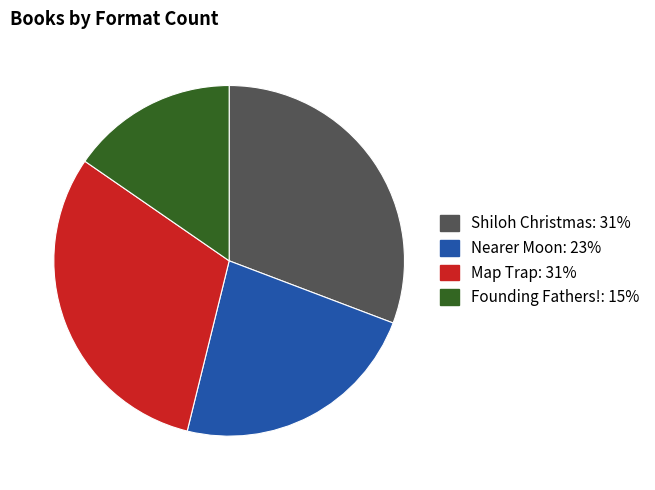

Which category has the smallest portion of the pie?

Founding Fathers!